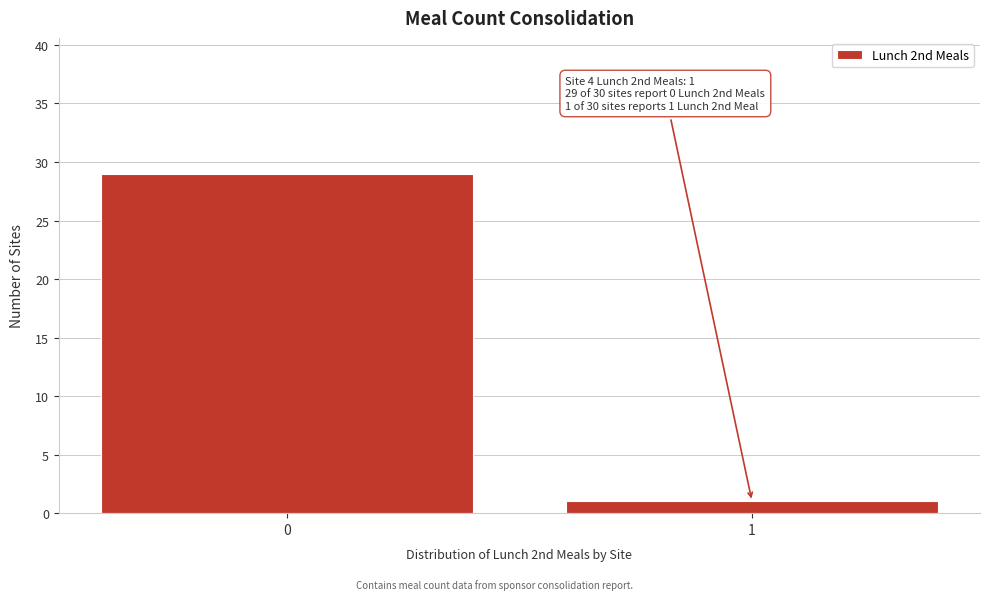

Reading left to right, list all the values displayed in this chart.

29	1